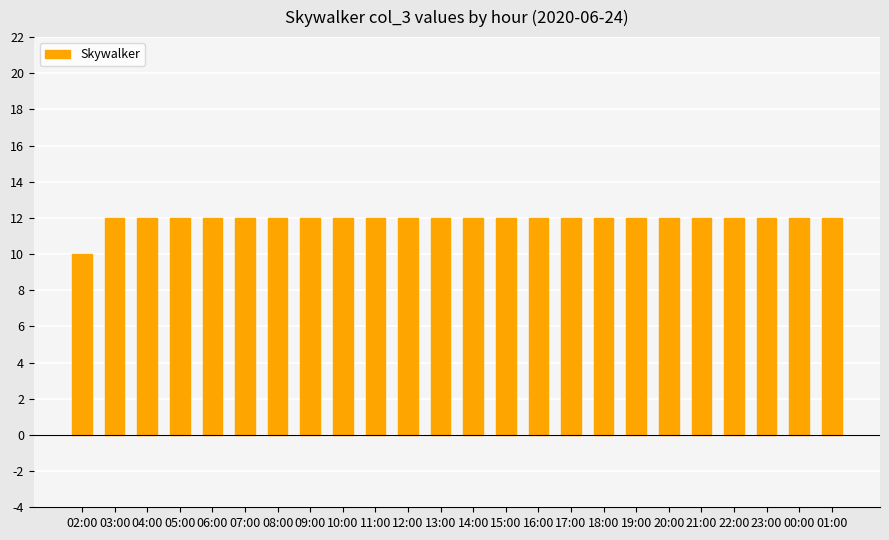

What is the label of the 5th bar from the left?

06:00